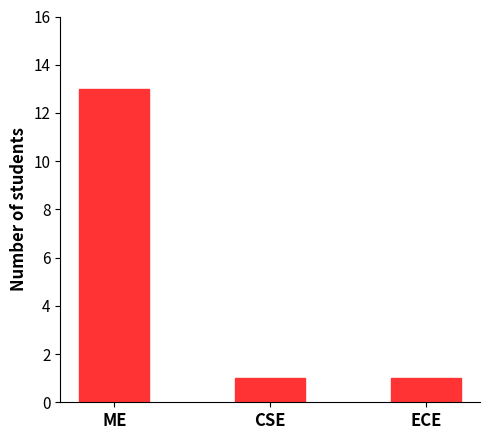

Reading right to left, extract all data points from this chart.

1	1	13